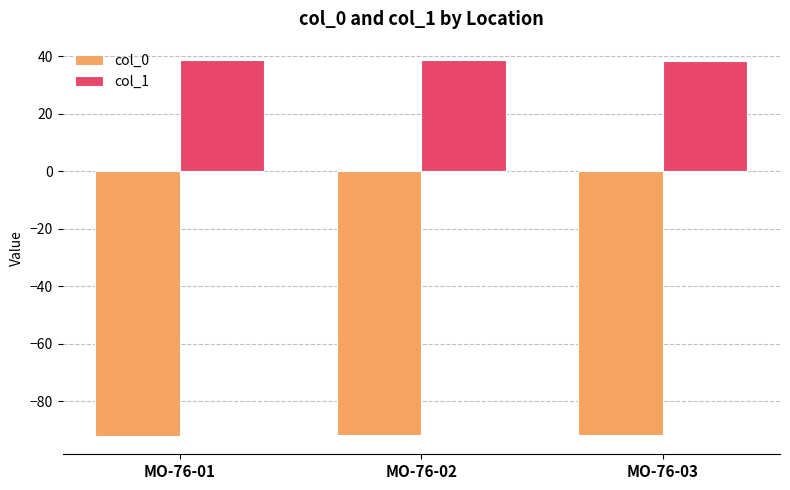

What is the greatest value displayed?

38.5